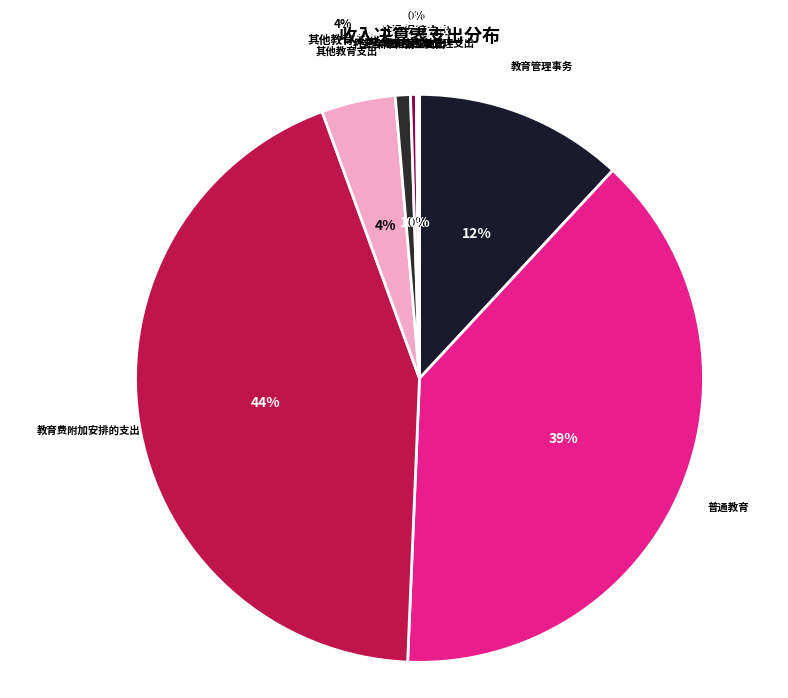

To the nearest percent, what is the difference between the largest and smallest slice percentages?

44%